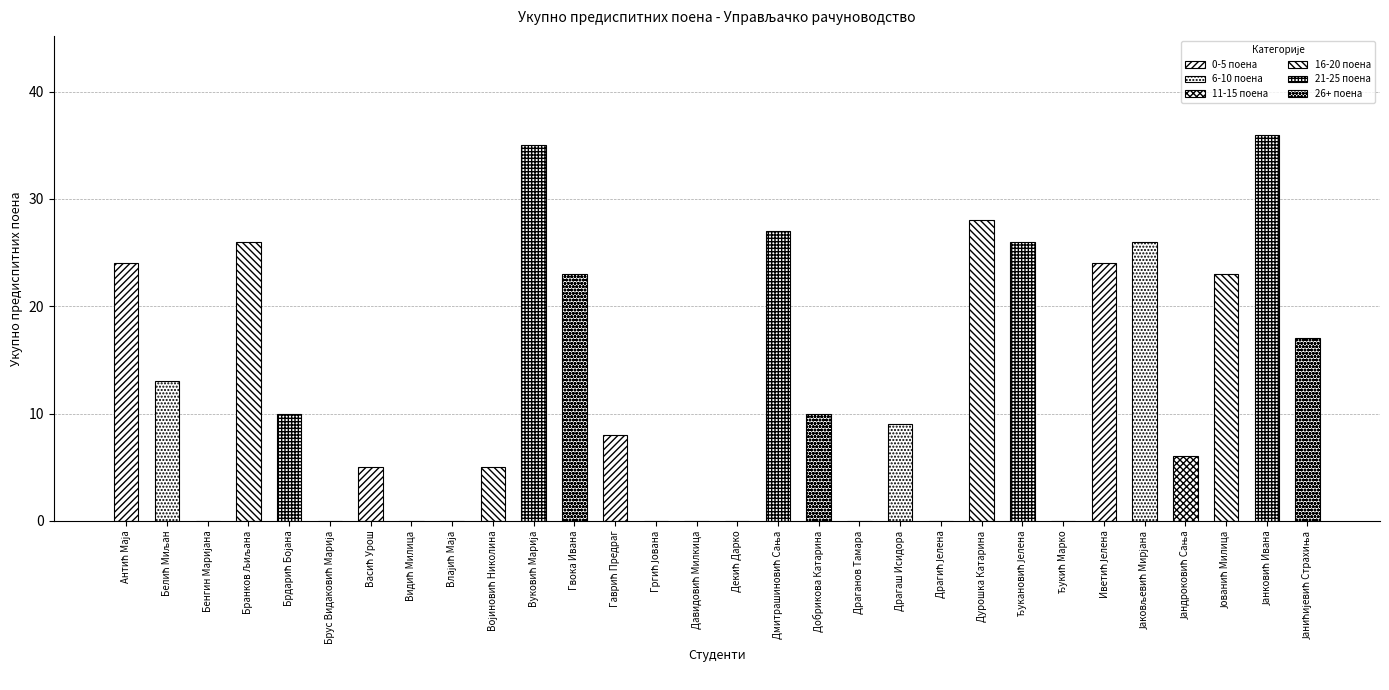

What is the label of the 2nd bar from the left?

Белић Миљан